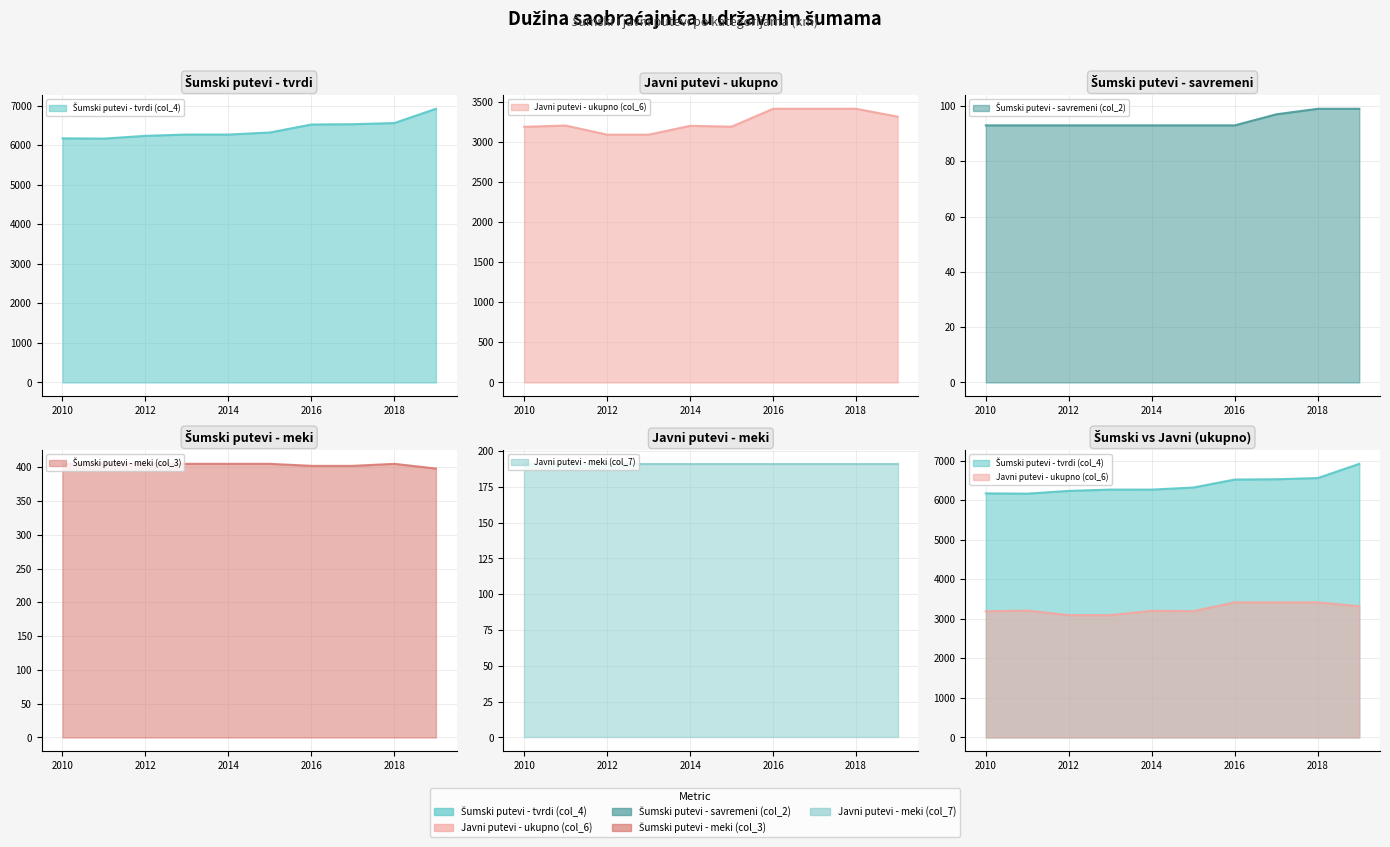

What is the difference between the second highest and second lowest values in the Šumski putevi - tvrdi (col_4) series?

387